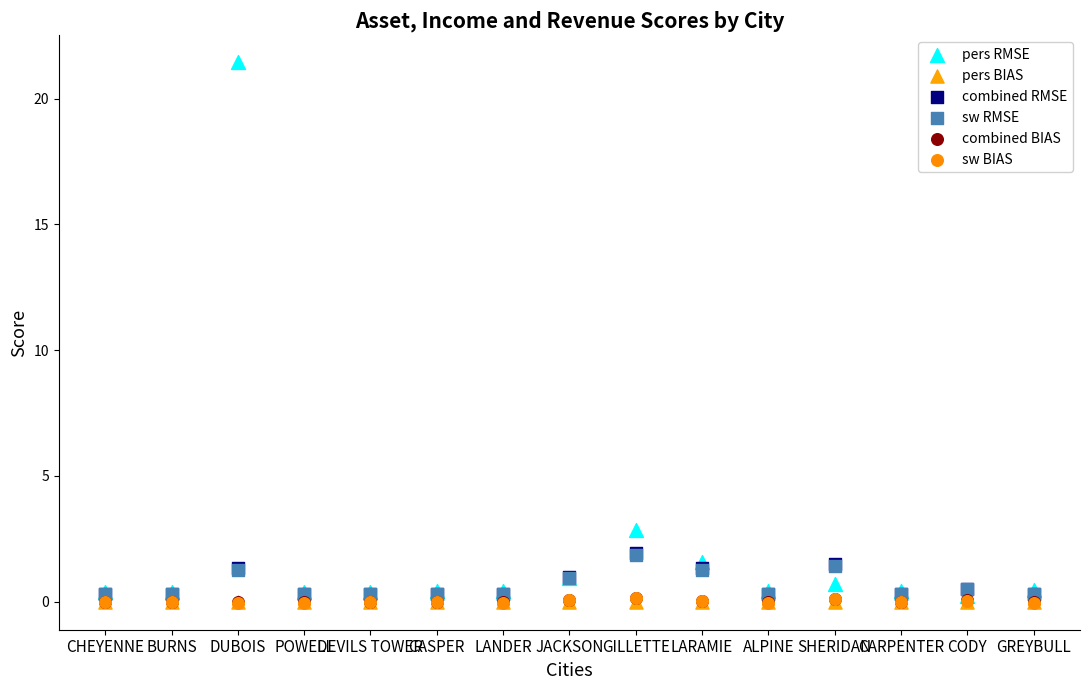

Which series contains the highest Y value?

pers RMSE